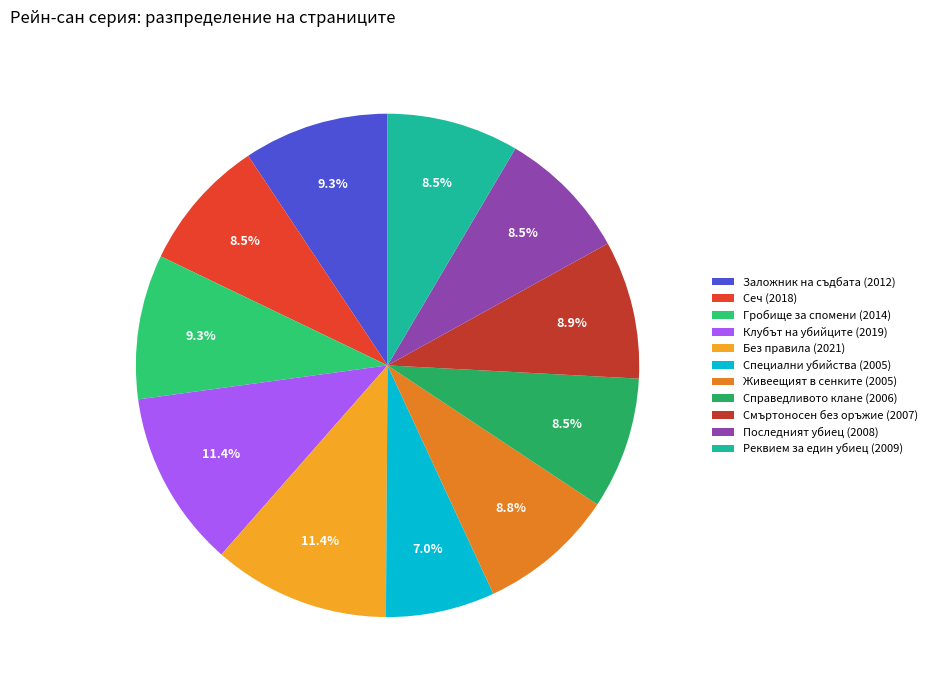

To the nearest percent, what is the difference between the largest and smallest slice percentages?

4%